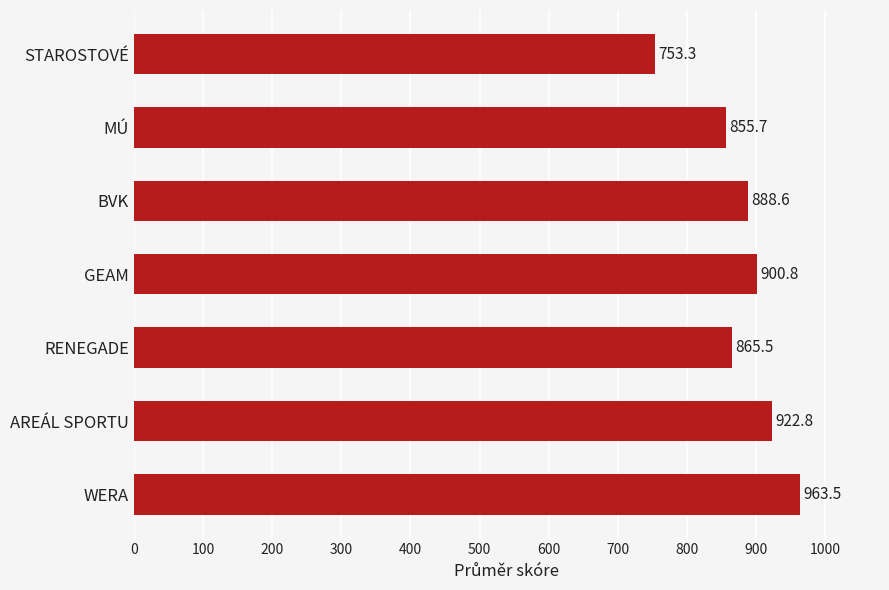

What is the average value?

878.6